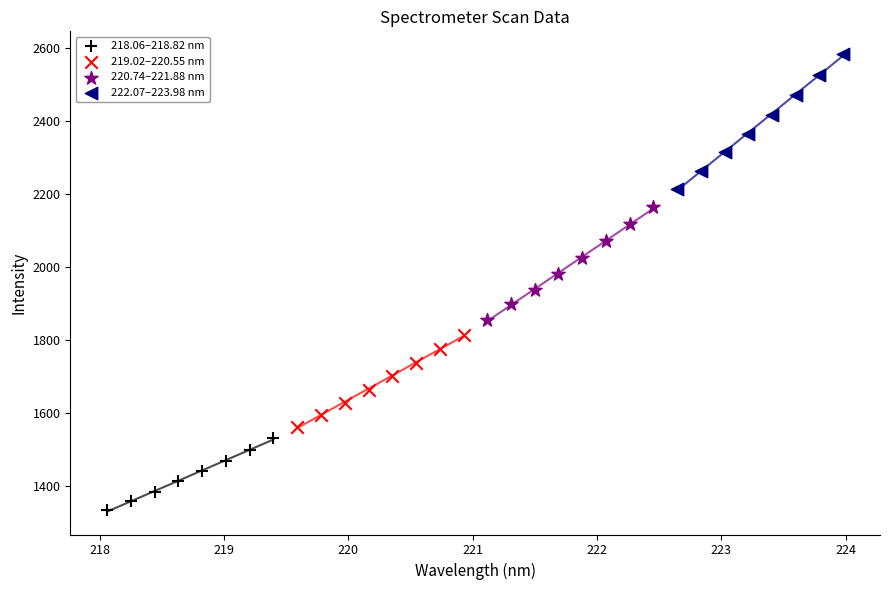

Which series has the widest spread of Y values?

222.07–223.98 nm